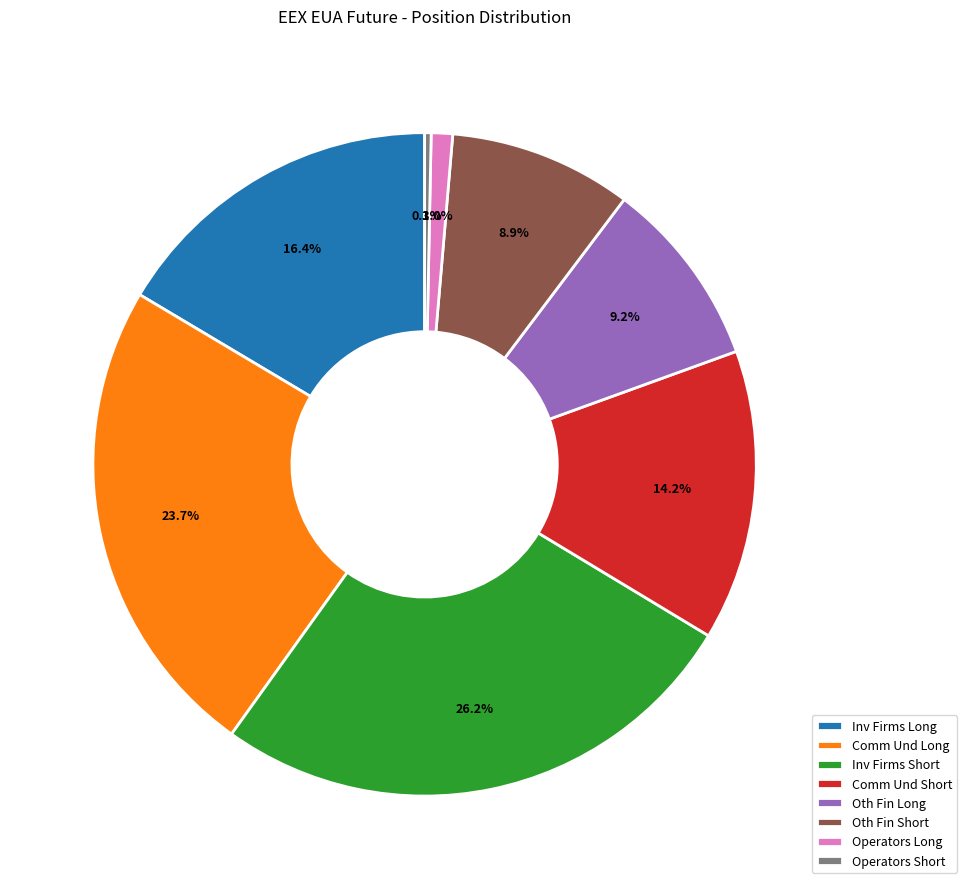

Does Comm Und Long account for over 50% of the chart?

No